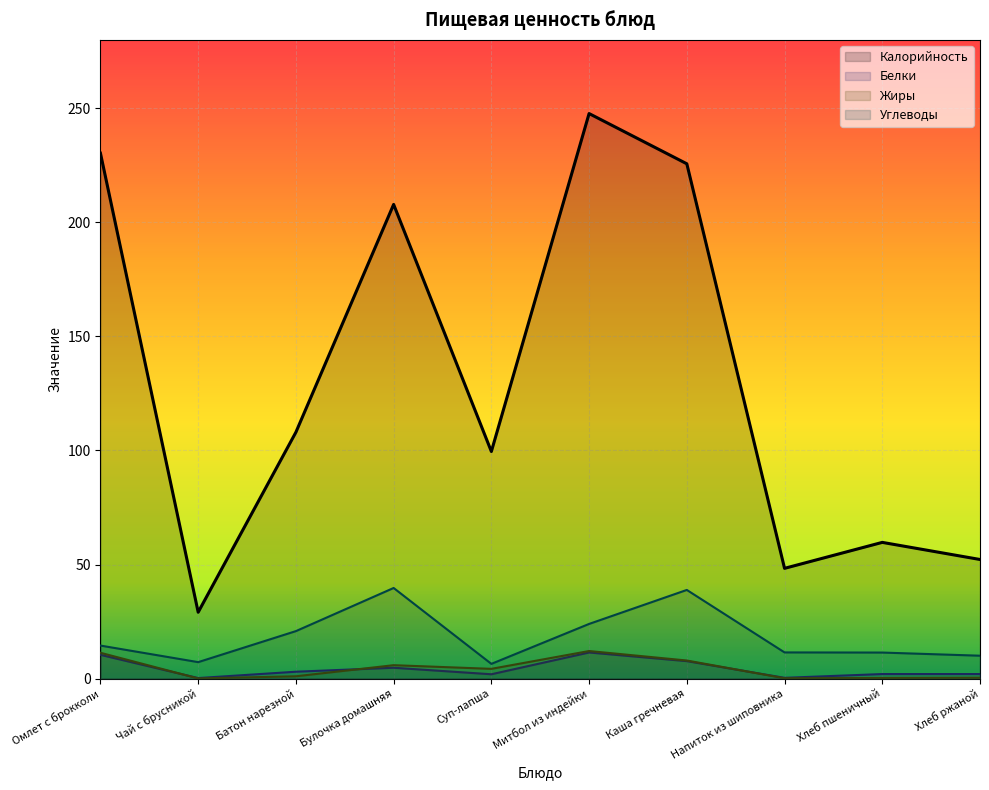

What is the value of the Углеводы point at the 4th from the left?

39.7